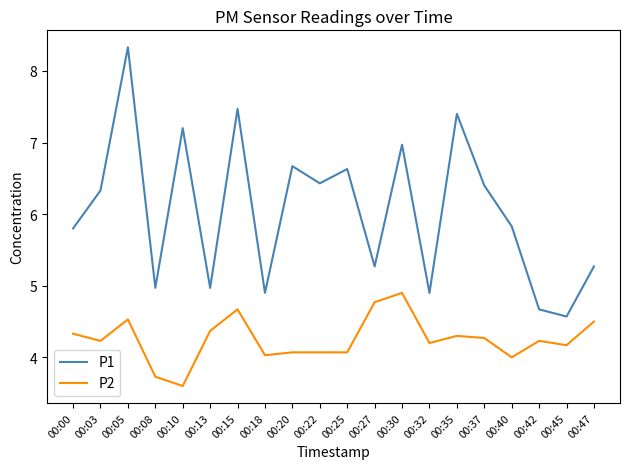

What is the total value across all series at 00:37?

10.7